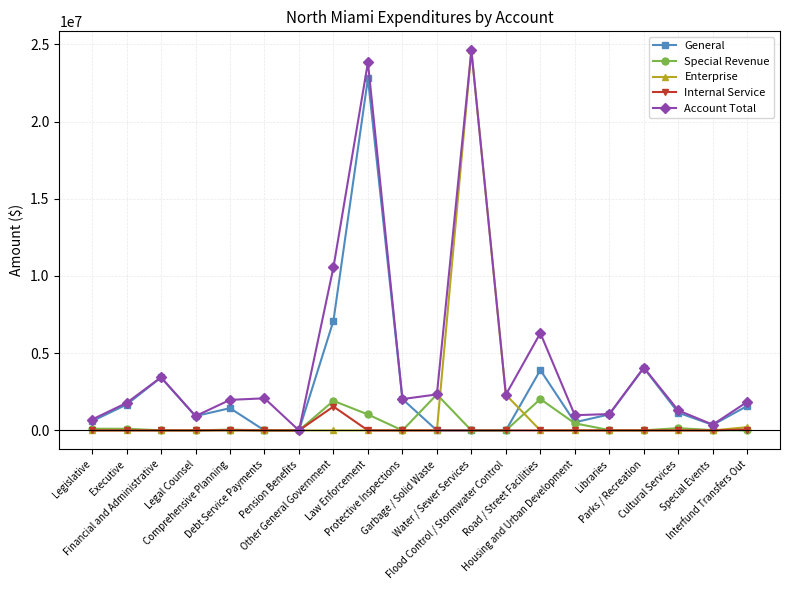

What is the difference between the second highest and minimum values in the Enterprise series?

2311479